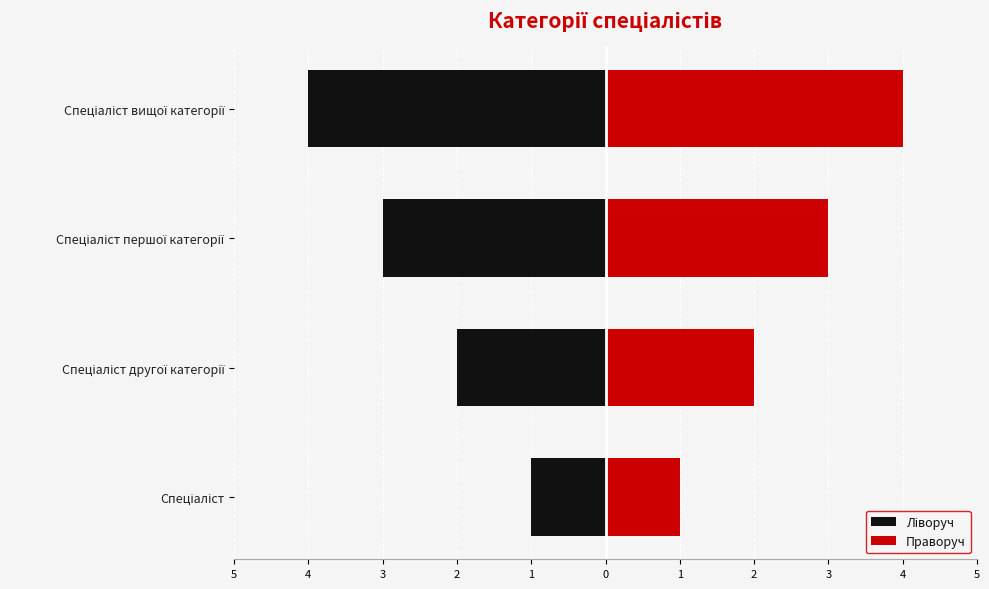

Reading left to right, transcribe all the data shown in this chart.

Ліворуч: -1	-2	-3	-4
Праворуч: 1	2	3	4